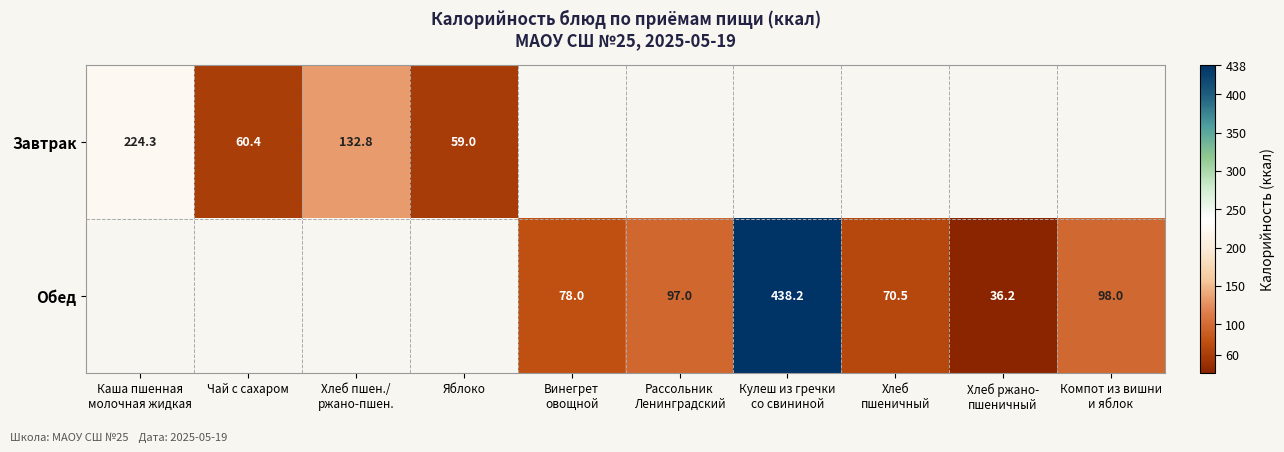

Is it true that Завтрак equals 60.4 at Чай с сахаром?

True